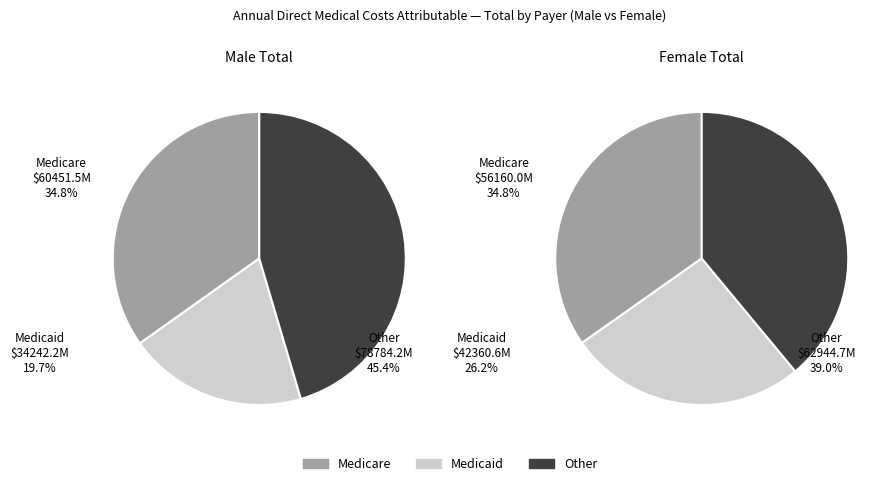

Count the number of slices in the pie.

3